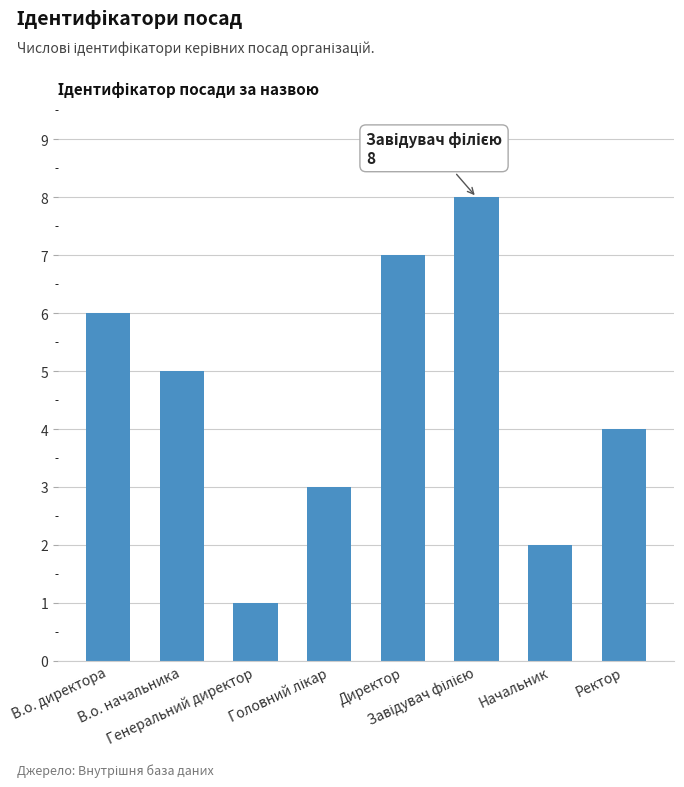

How many values are below 5?

4